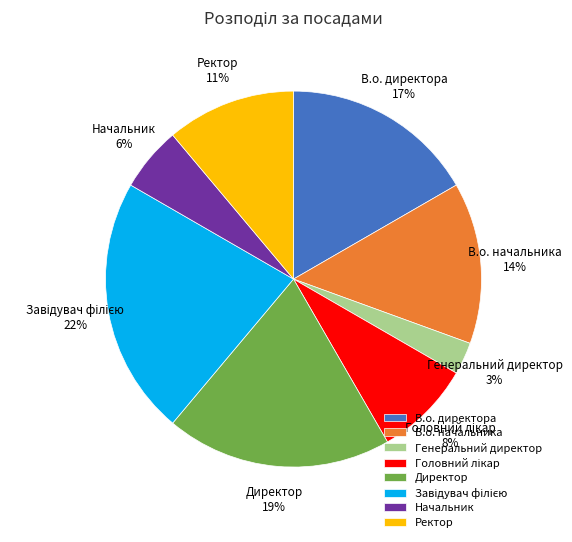

To the nearest percent, what is the difference between the largest and smallest slice percentages?

19%